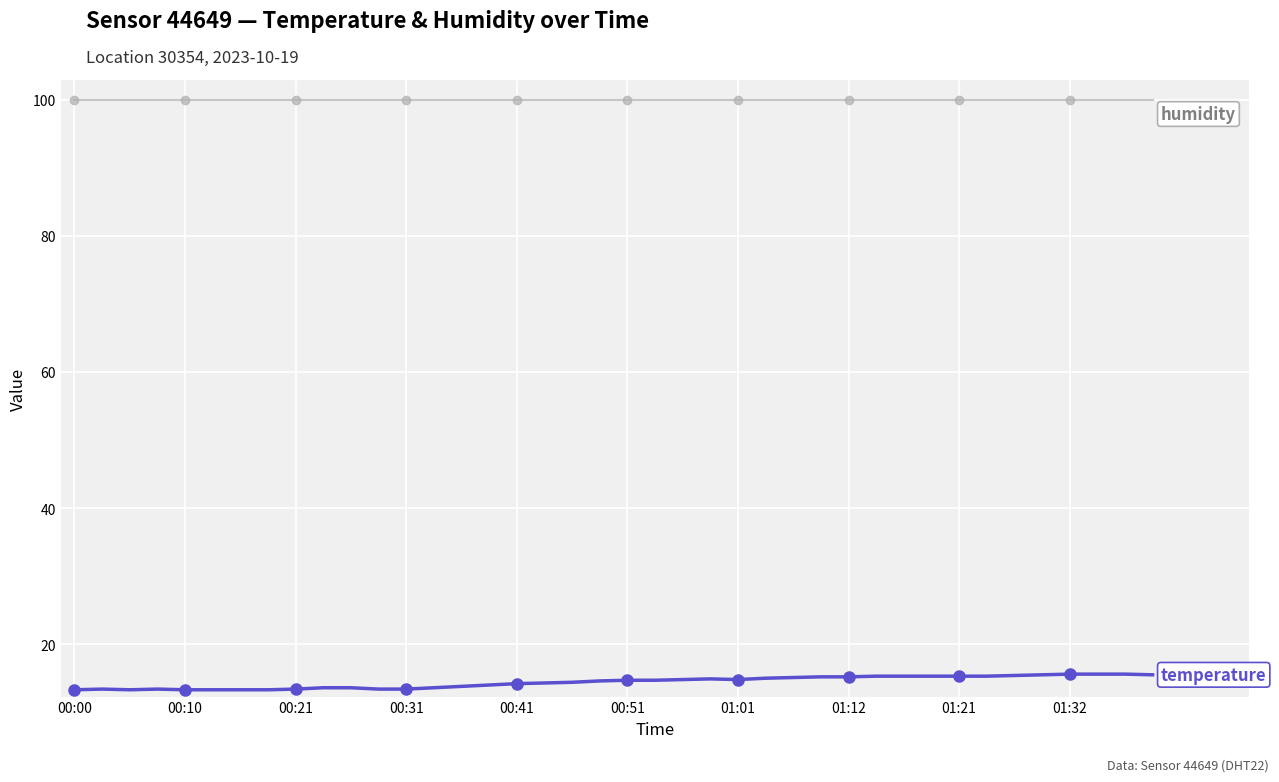

What is the smallest value displayed?

13.3